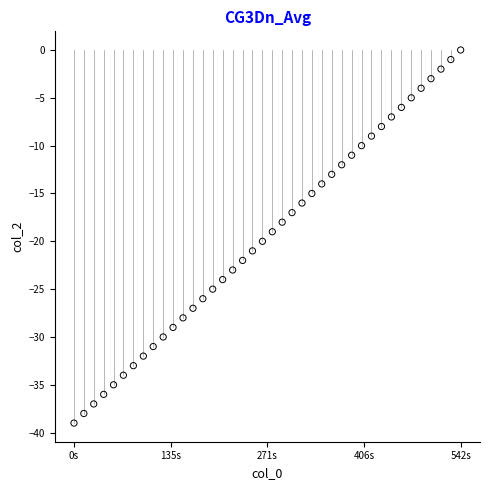

What is the range of Y values (max minus min)?

39